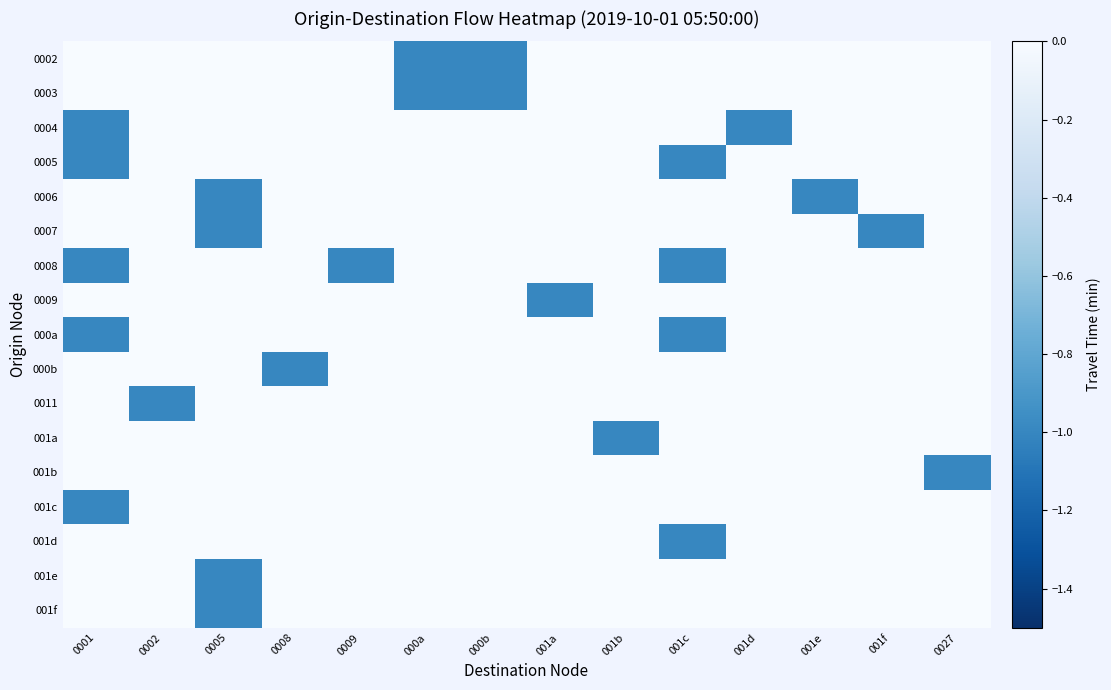

Reading left to right, what are all the values shown in this chart?

0002: 0001=0	0002=0	0005=0	0008=0	0009=0	000a=-1	000b=-1	001a=0	001b=0	001c=0	001d=0	001e=0	001f=0	0027=0
0003: 0001=0	0002=0	0005=0	0008=0	0009=0	000a=-1	000b=-1	001a=0	001b=0	001c=0	001d=0	001e=0	001f=0	0027=0
0004: 0001=-1	0002=0	0005=0	0008=0	0009=0	000a=0	000b=0	001a=0	001b=0	001c=0	001d=-1	001e=0	001f=0	0027=0
0005: 0001=-1	0002=0	0005=0	0008=0	0009=0	000a=0	000b=0	001a=0	001b=0	001c=-1	001d=0	001e=0	001f=0	0027=0
0006: 0001=0	0002=0	0005=-1	0008=0	0009=0	000a=0	000b=0	001a=0	001b=0	001c=0	001d=0	001e=-1	001f=0	0027=0
0007: 0001=0	0002=0	0005=-1	0008=0	0009=0	000a=0	000b=0	001a=0	001b=0	001c=0	001d=0	001e=0	001f=-1	0027=0
0008: 0001=-1	0002=0	0005=0	0008=0	0009=-1	000a=0	000b=0	001a=0	001b=0	001c=-1	001d=0	001e=0	001f=0	0027=0
0009: 0001=0	0002=0	0005=0	0008=0	0009=0	000a=0	000b=0	001a=-1	001b=0	001c=0	001d=0	001e=0	001f=0	0027=0
000a: 0001=-1	0002=0	0005=0	0008=0	0009=0	000a=0	000b=0	001a=0	001b=0	001c=-1	001d=0	001e=0	001f=0	0027=0
000b: 0001=0	0002=0	0005=0	0008=-1	0009=0	000a=0	000b=0	001a=0	001b=0	001c=0	001d=0	001e=0	001f=0	0027=0
0011: 0001=0	0002=-1	0005=0	0008=0	0009=0	000a=0	000b=0	001a=0	001b=0	001c=0	001d=0	001e=0	001f=0	0027=0
001a: 0001=0	0002=0	0005=0	0008=0	0009=0	000a=0	000b=0	001a=0	001b=-1	001c=0	001d=0	001e=0	001f=0	0027=0
001b: 0001=0	0002=0	0005=0	0008=0	0009=0	000a=0	000b=0	001a=0	001b=0	001c=0	001d=0	001e=0	001f=0	0027=-1
001c: 0001=-1	0002=0	0005=0	0008=0	0009=0	000a=0	000b=0	001a=0	001b=0	001c=0	001d=0	001e=0	001f=0	0027=0
001d: 0001=0	0002=0	0005=0	0008=0	0009=0	000a=0	000b=0	001a=0	001b=0	001c=-1	001d=0	001e=0	001f=0	0027=0
001e: 0001=0	0002=0	0005=-1	0008=0	0009=0	000a=0	000b=0	001a=0	001b=0	001c=0	001d=0	001e=0	001f=0	0027=0
001f: 0001=0	0002=0	0005=-1	0008=0	0009=0	000a=0	000b=0	001a=0	001b=0	001c=0	001d=0	001e=0	001f=0	0027=0